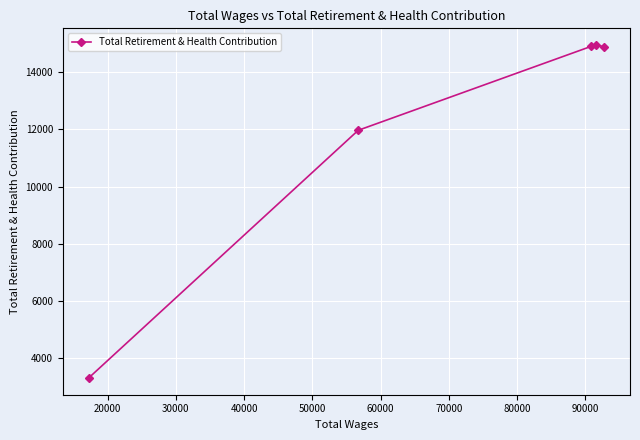

How many lines are shown in the chart?

1